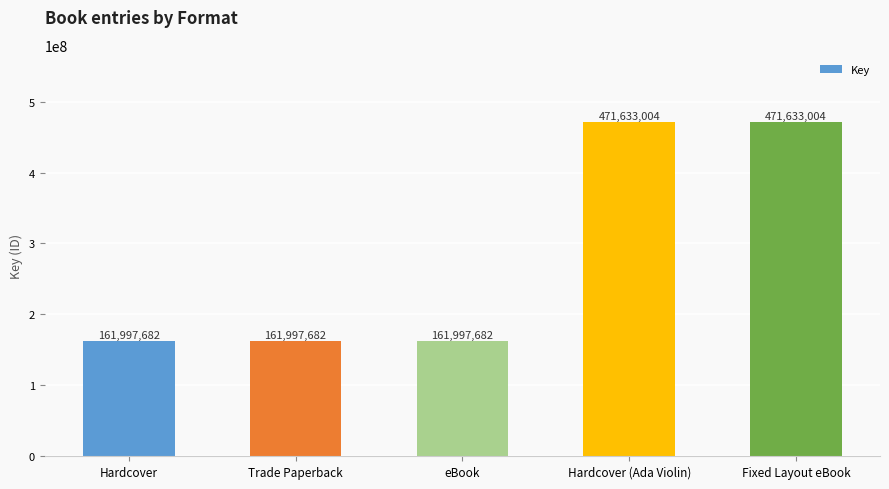

What is the smallest value displayed?

161997682